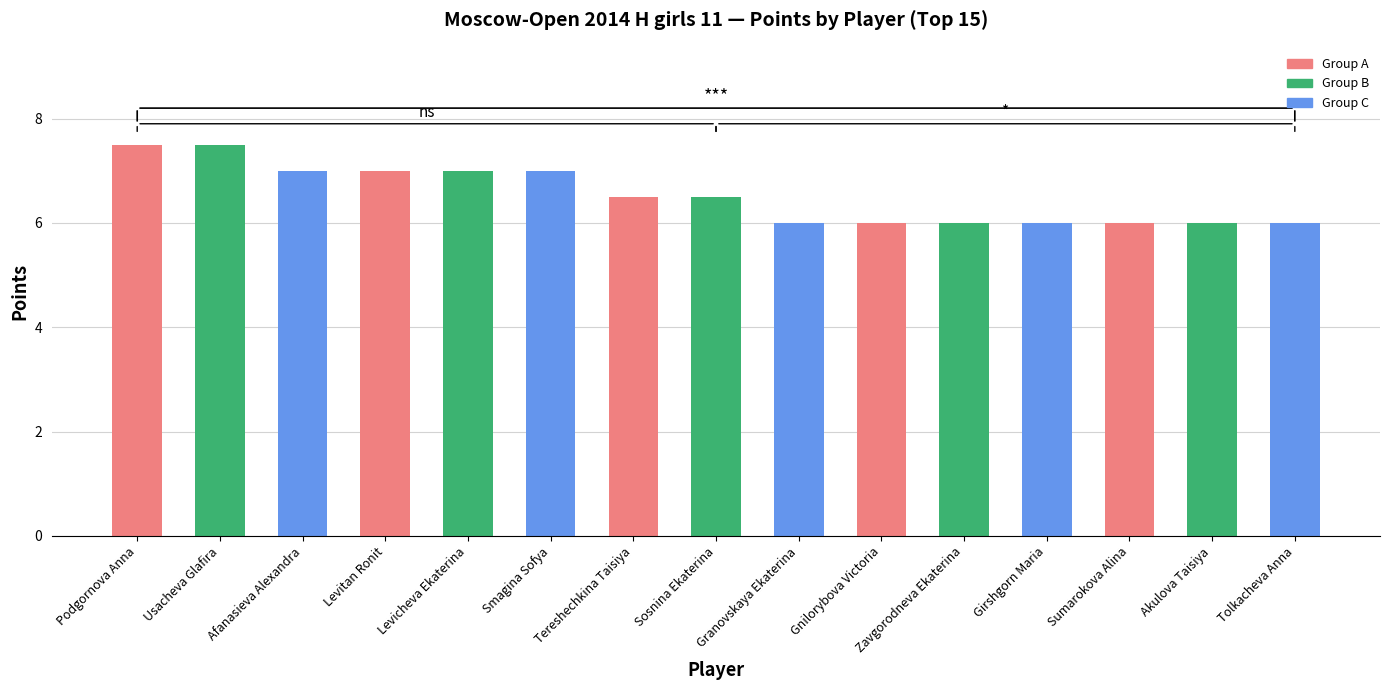

What is the average value?

6.5